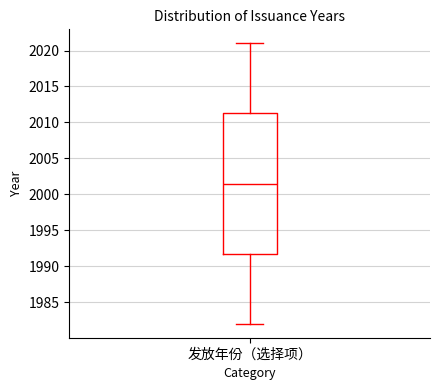

Transcribe this box plot: give where the median line is, the range the box spans, and where the two whiskers end, as read against the y-axis. The values are not printed on the chart, so give them approximately, as read against the axis.

median 2001.5, box 1992.0 to 2011.5, whiskers 1982.0 to 2021.0